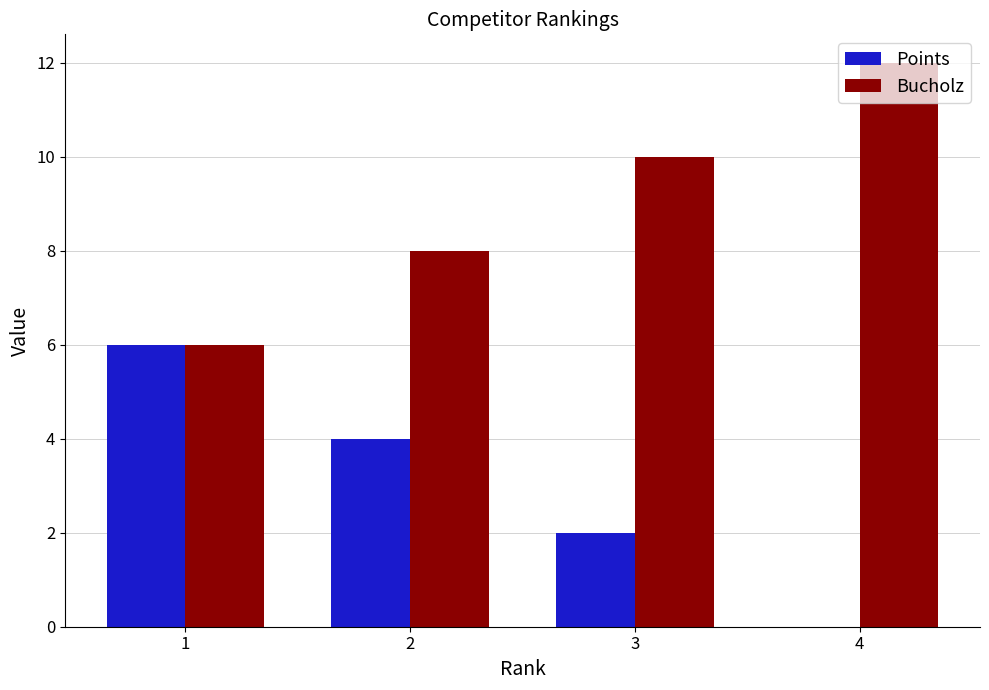

What are all the series names shown in the legend?

Points, Bucholz